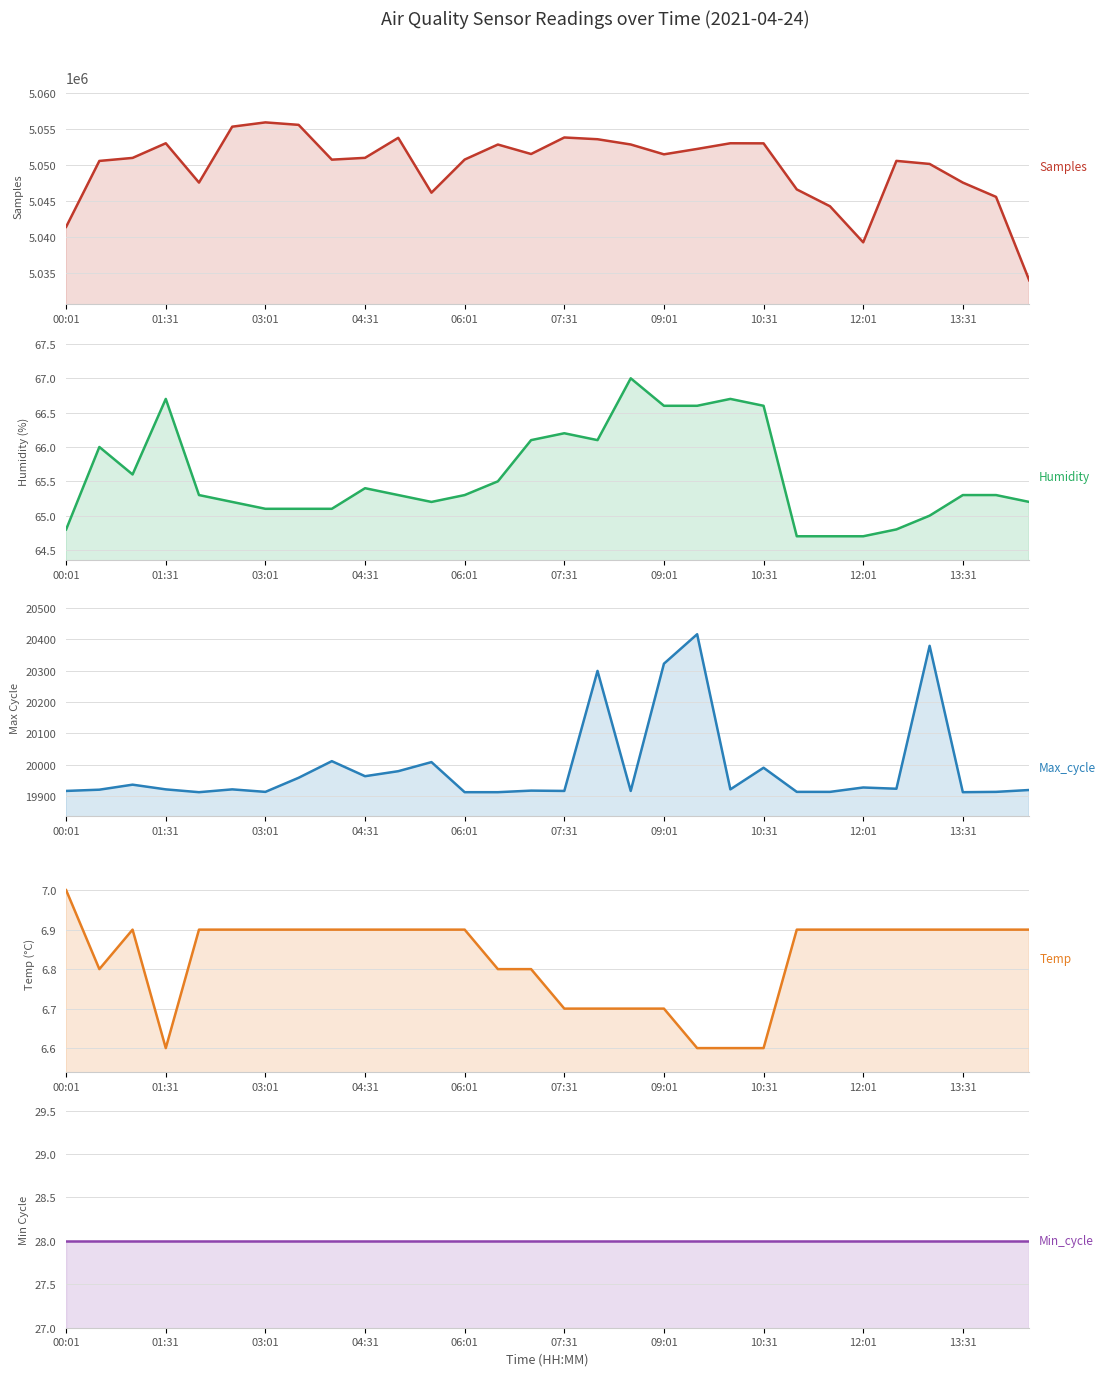

True or false: Min_cycle has more than 0 interior local peaks.

False